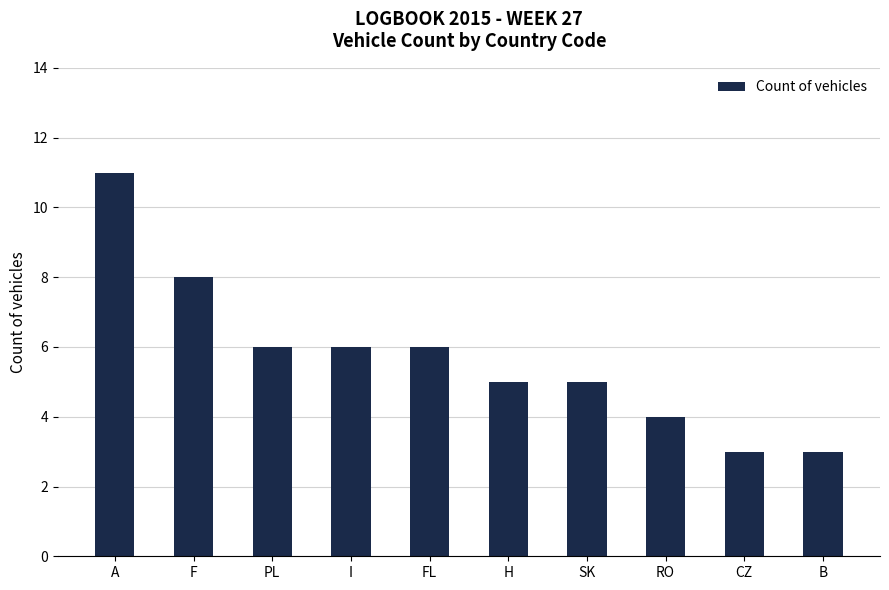

Where does the data first go above 6?

A